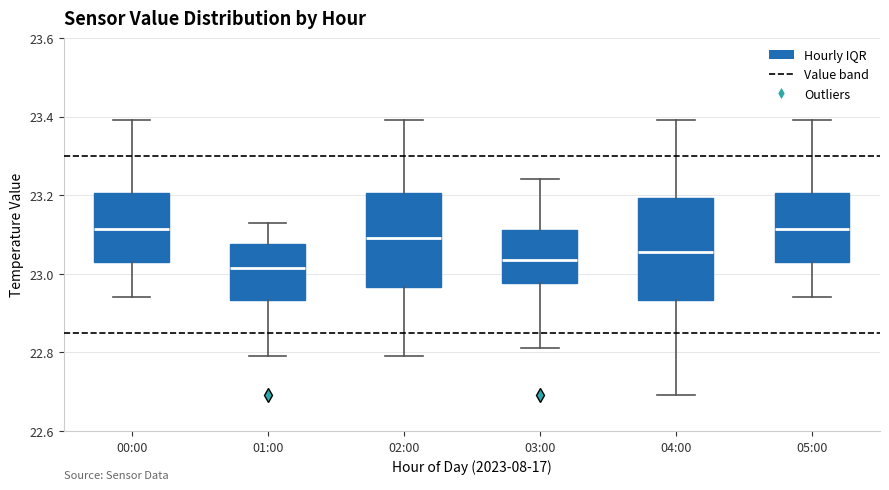

Comparing the boxes themselves (not the whiskers), which one is the tallest?

04:00